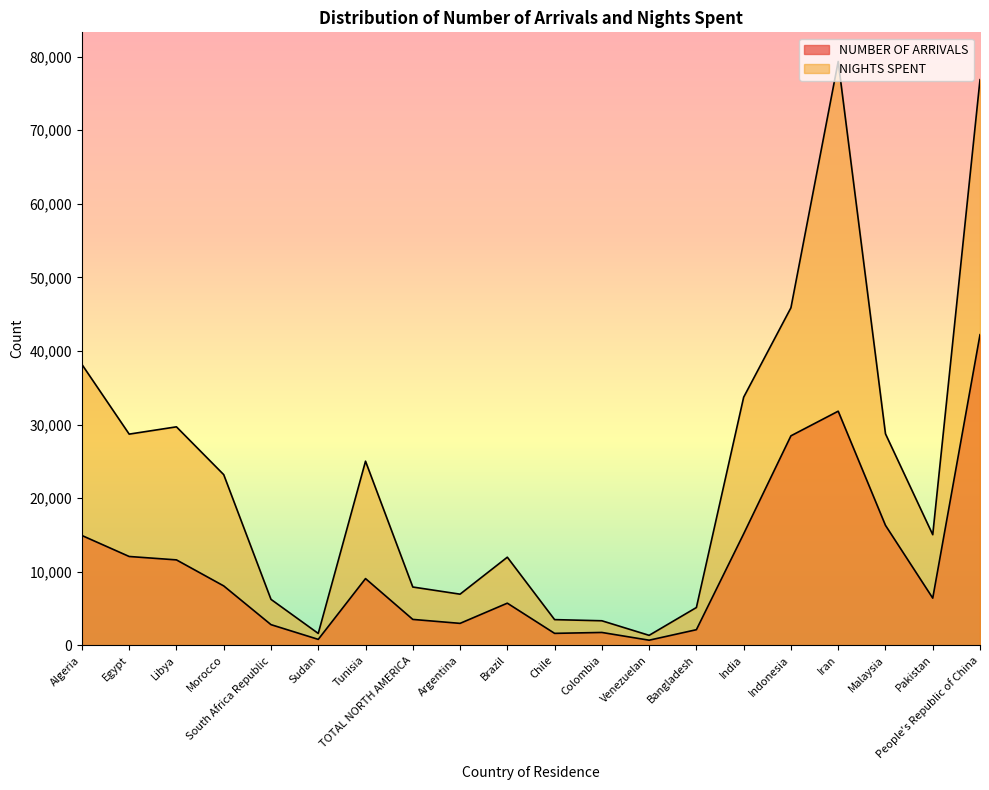

Which series has the widest spread of values?

NIGHTS SPENT